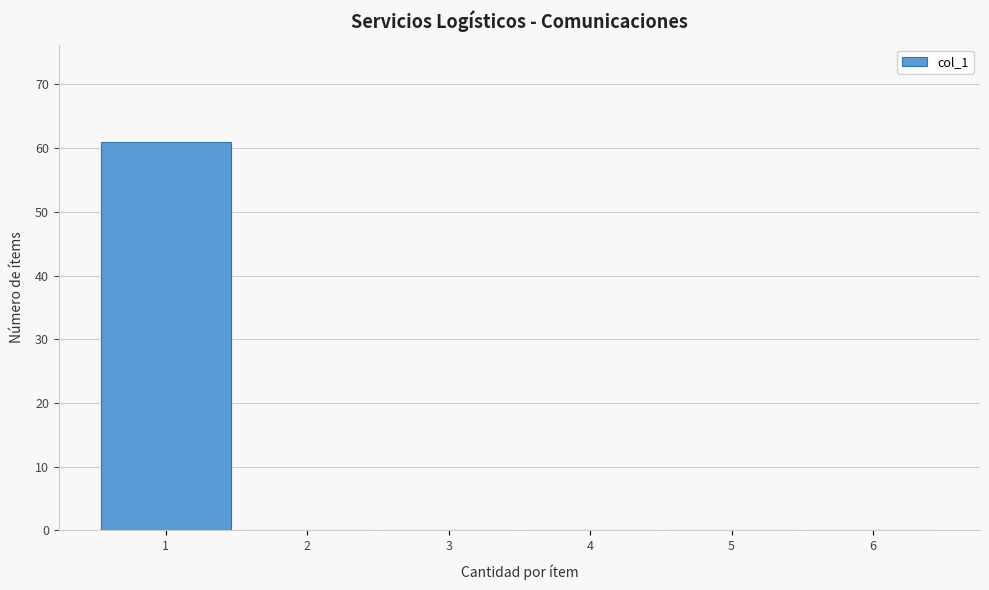

How tall is the bar that spans 0.5 to 1.5 on the x-axis? The values are not printed on the chart, so give them approximately, as read against the axis.

61